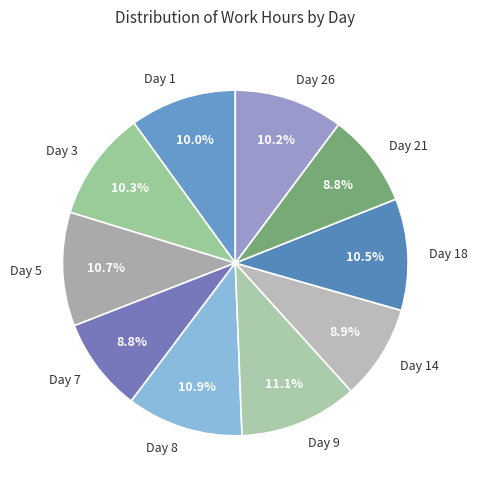

To the nearest percent, what portion does Day 21 represent?

9%